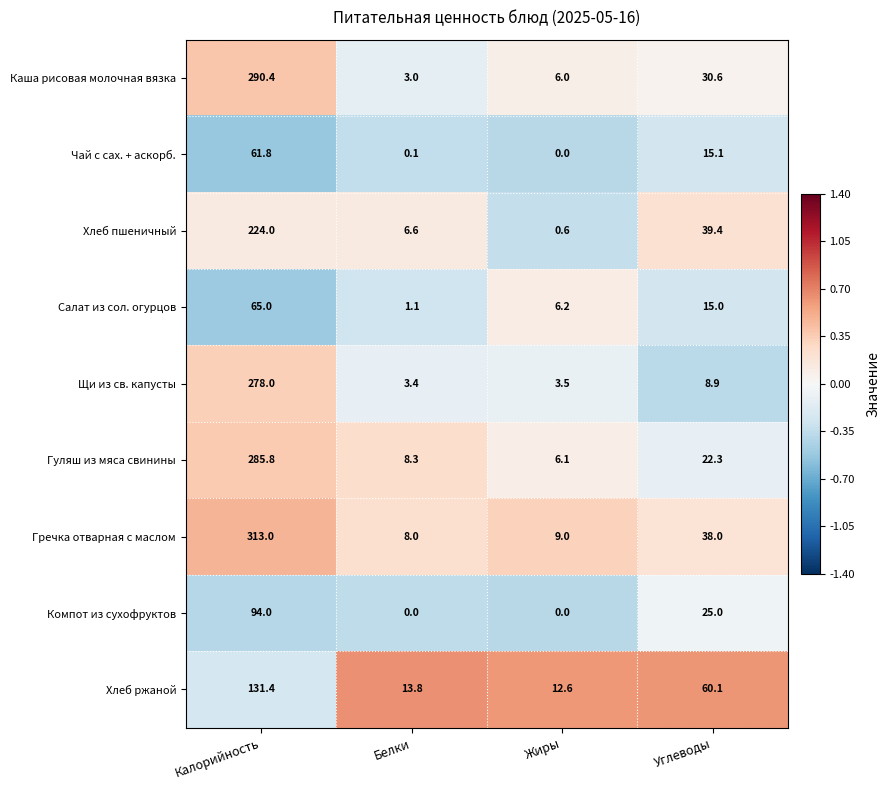

What is the difference between the Чай с сах. + аскорб. values at Углеводы and Жиры?

15.1